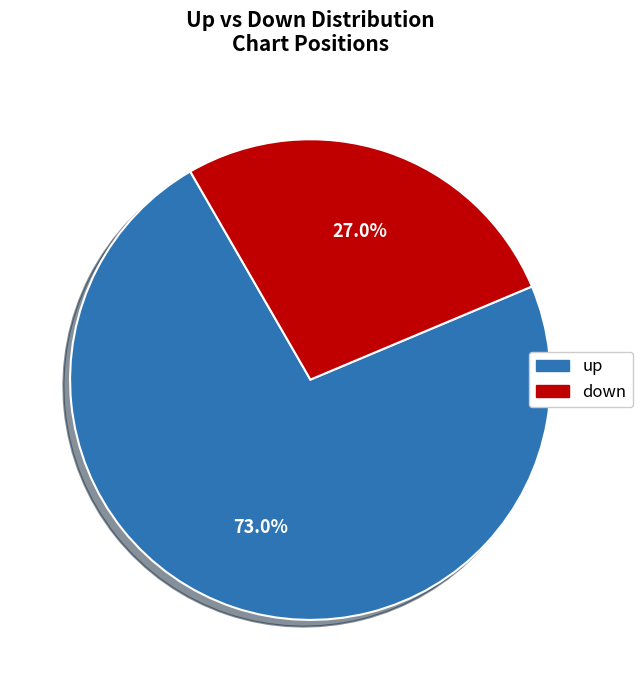

How many segments does this pie chart have?

2